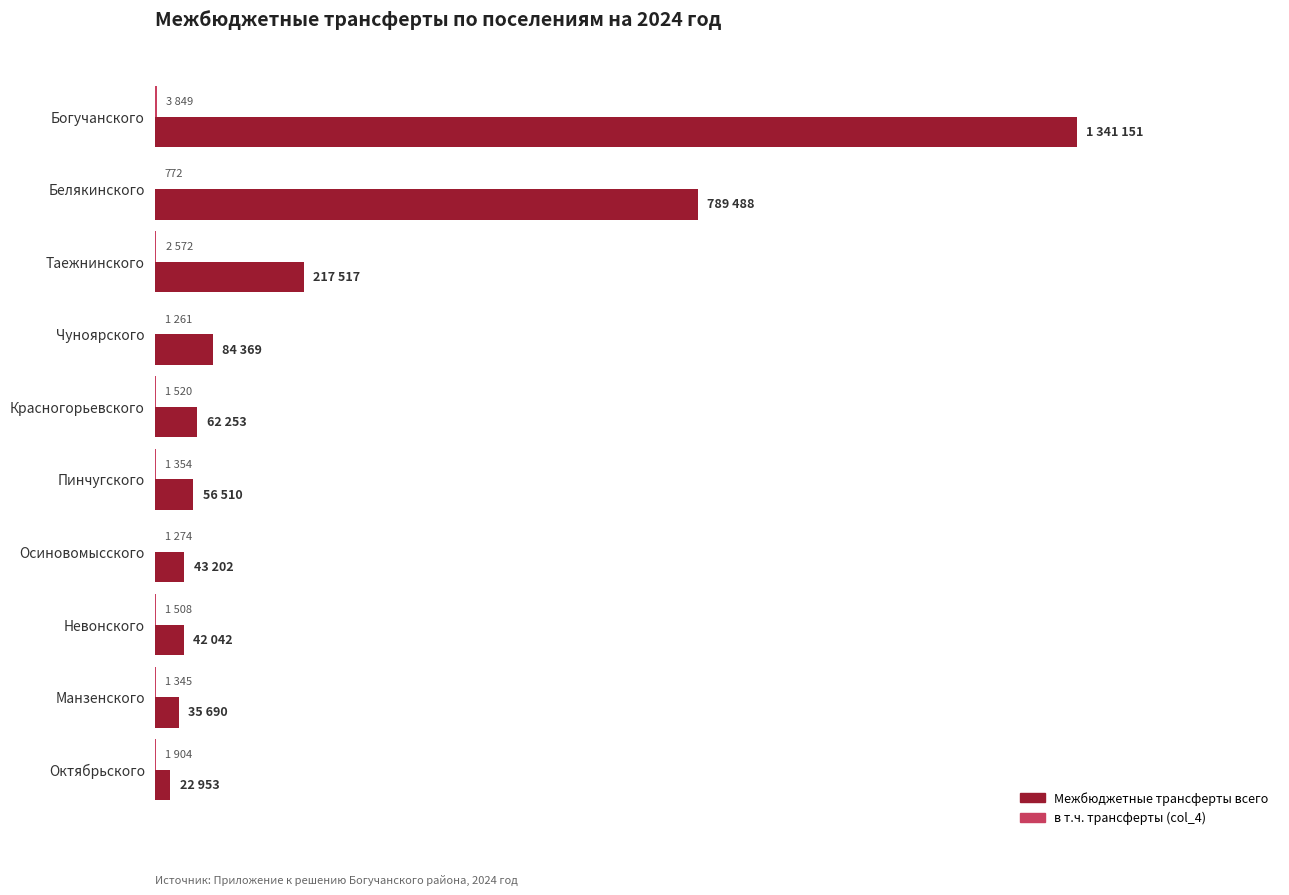

How many groups of bars are there?

10